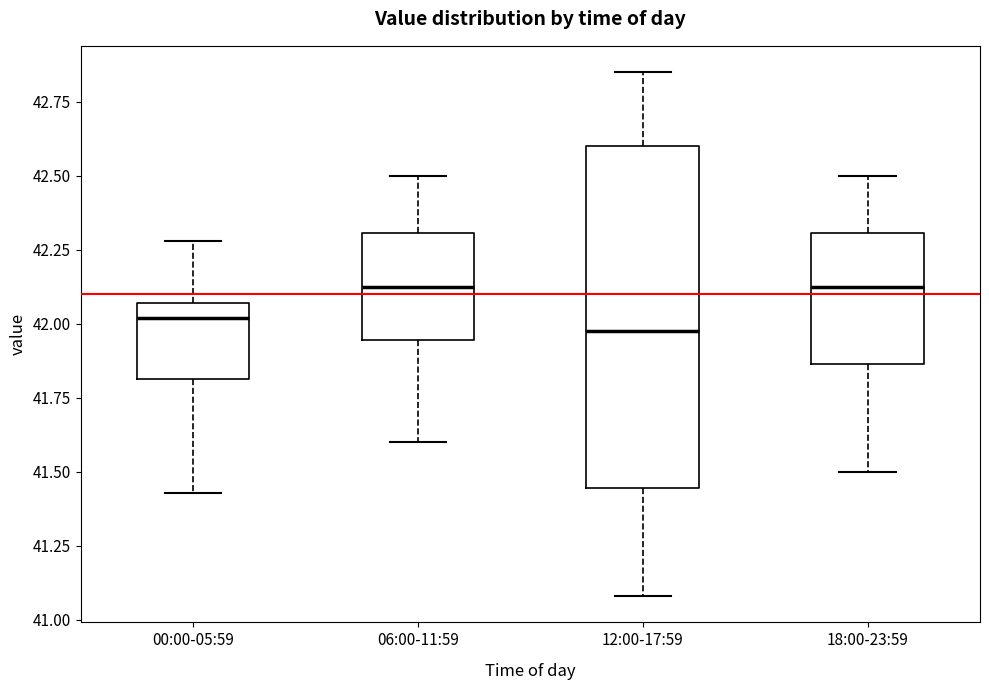

Reading left to right, transcribe this box plot: for each box, give where its median line is, the range the box spans, and where its two whiskers end, as read against the y-axis. The values are not printed on the chart, so give them approximately, as read against the axis.

00:00-05:59: median 42.00, box 41.80 to 42.05, whiskers 41.45 to 42.30
06:00-11:59: median 42.15, box 41.95 to 42.30, whiskers 41.60 to 42.50
12:00-17:59: median 42.00, box 41.45 to 42.60, whiskers 41.10 to 42.85
18:00-23:59: median 42.15, box 41.85 to 42.30, whiskers 41.50 to 42.50